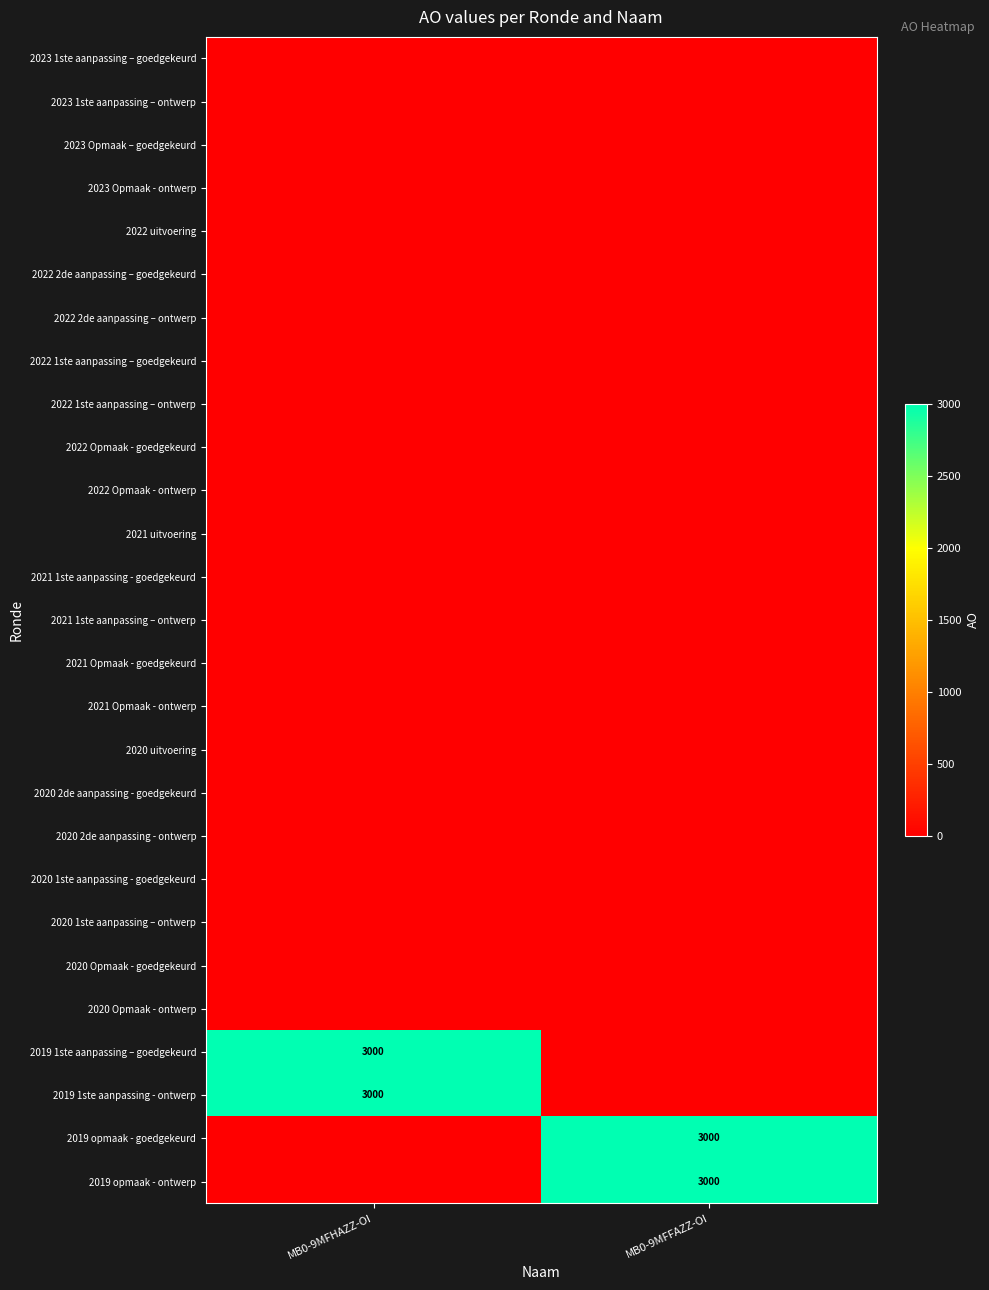

True or false: 2019 1ste aanpassing – goedgekeurd has a value of 4413 at MB0-9MFHAZZ-OI.

False